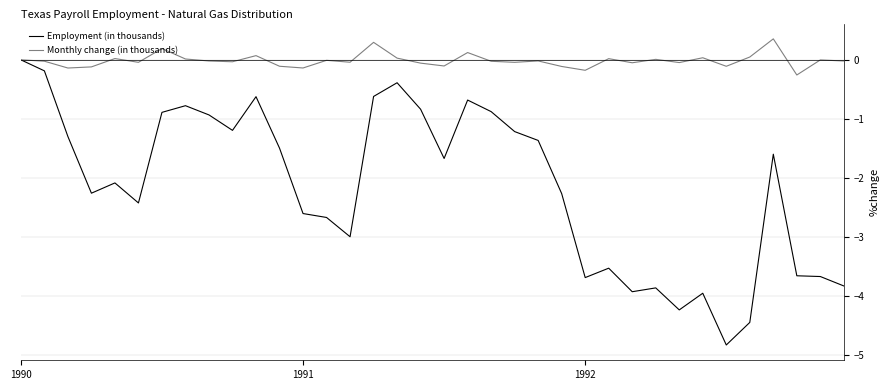

List the series in order of their overall mean, highest first.

Monthly change (in thousands), Employment (in thousands)